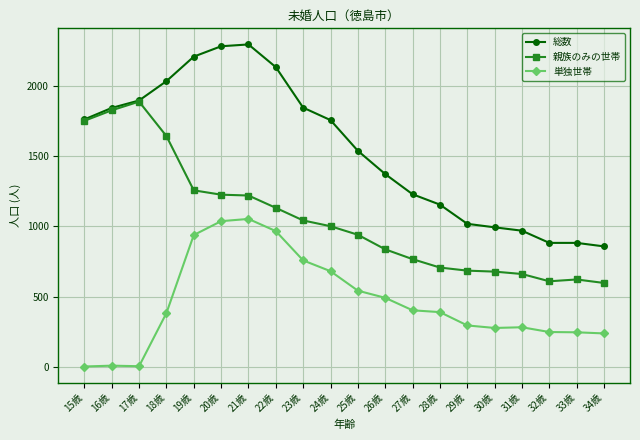

True or false: 単独世帯 and 親族のみの世帯 cross at least once.

False